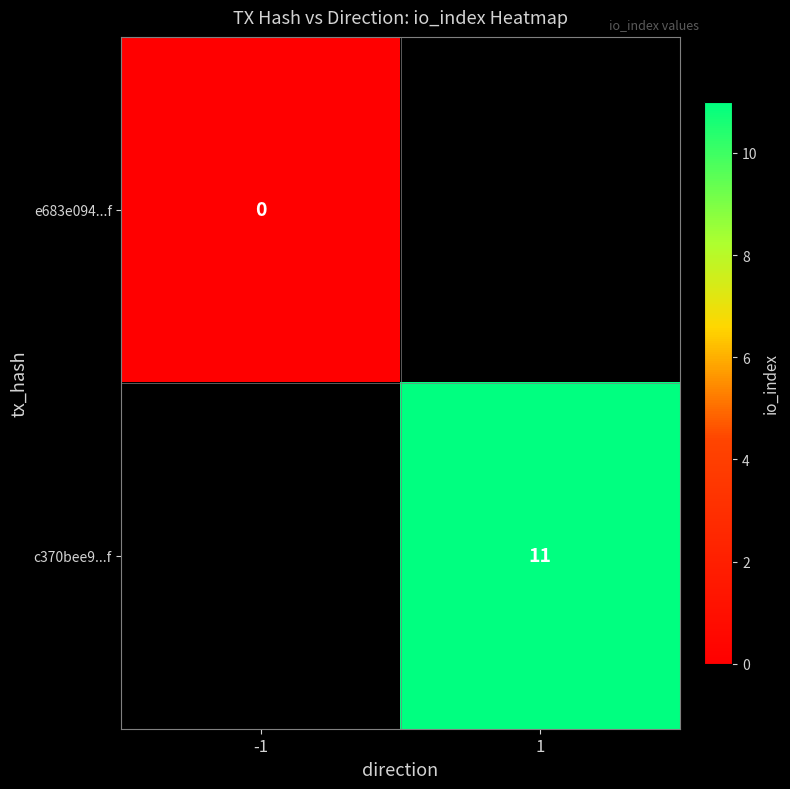

Is it true that c370bee9...f equals 11 at 1?

True